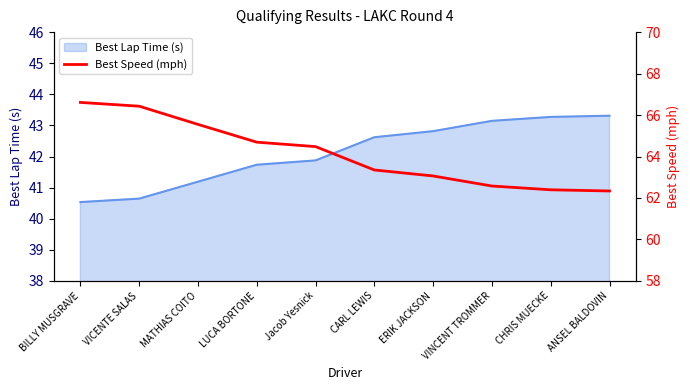

True or false: there are more than 1 points higher than both neighbors.

False